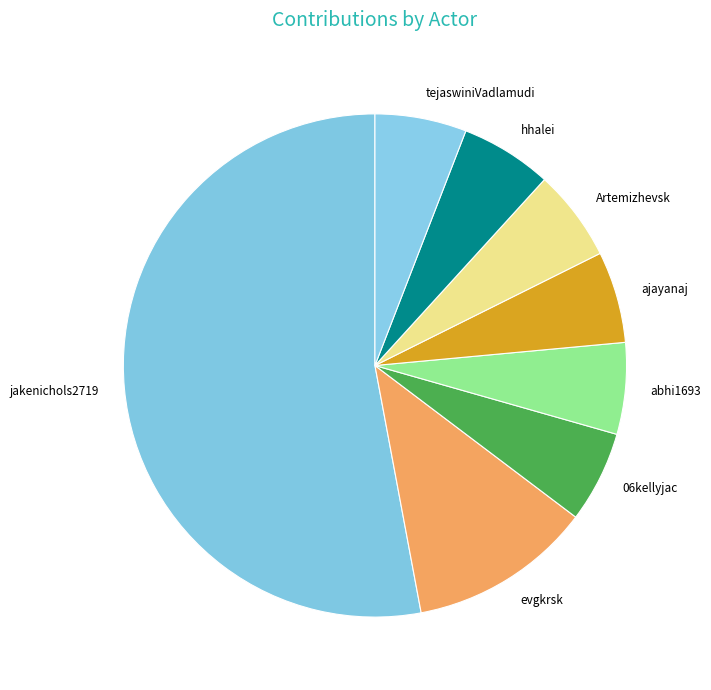

What is the largest slice in the pie chart?

jakenichols2719